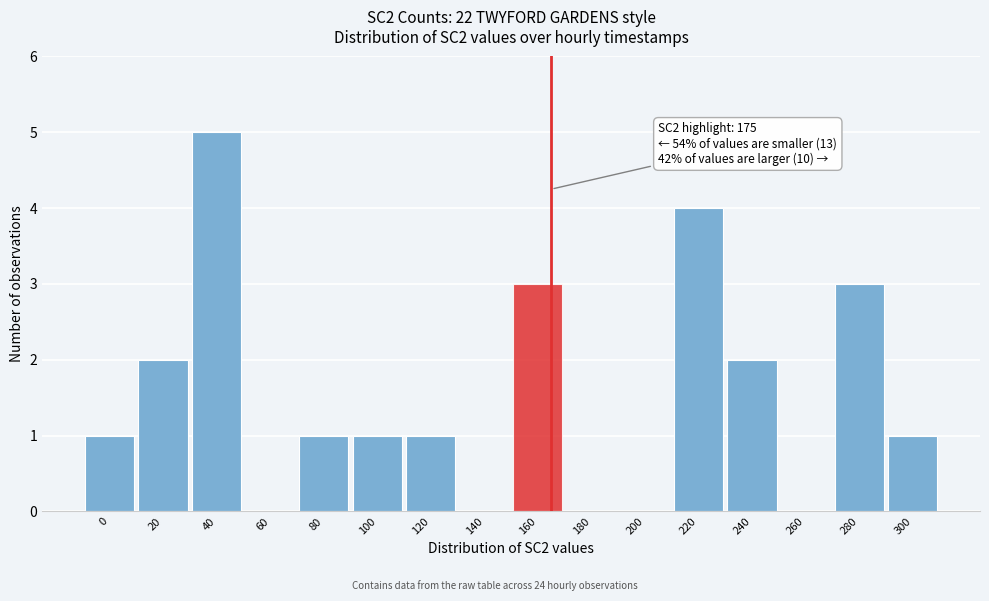

Reading left to right, extract all data points from this chart.

0=1	20=2	40=5	60=0	80=1	100=1	120=1	140=0	160=3	180=0	200=0	220=4	240=2	260=0	280=3	300=1